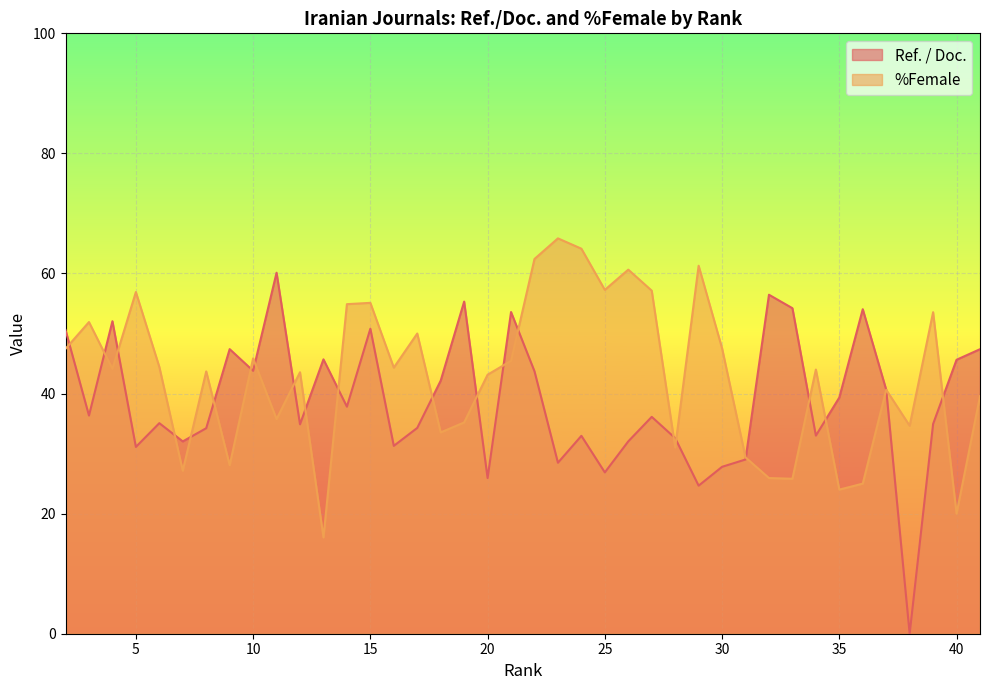

What is the sum of all Ref. / Doc. values?

1554.4